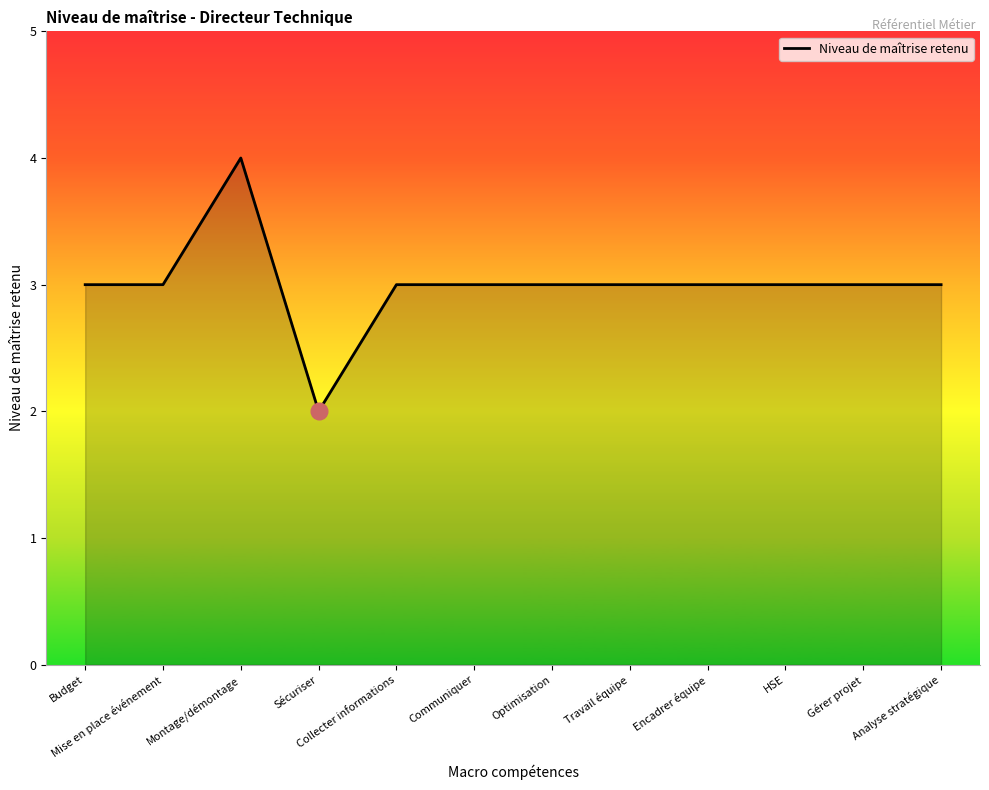

Which has a higher value, Communiquer or Sécuriser?

Communiquer